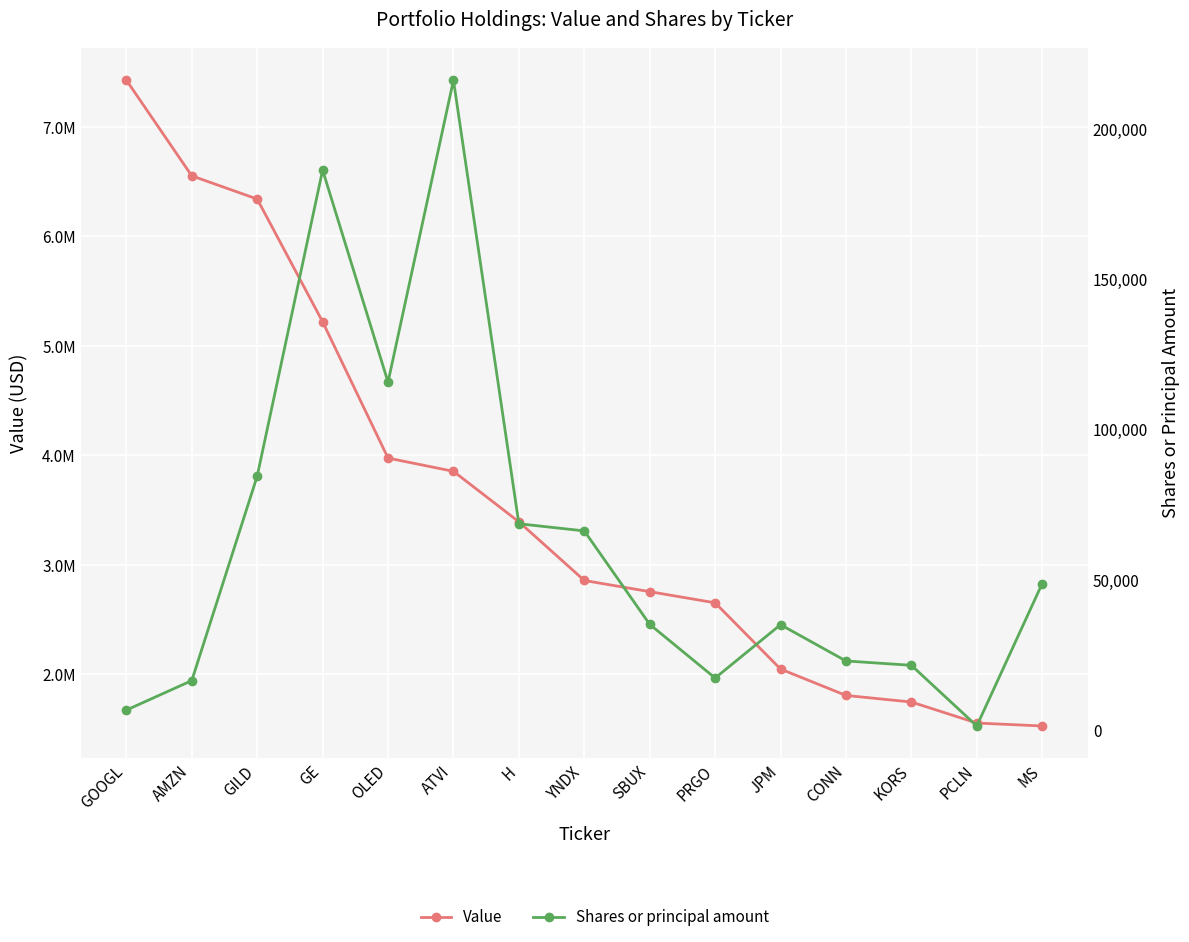

At how many categories does at least one series exceed 5328155?

3